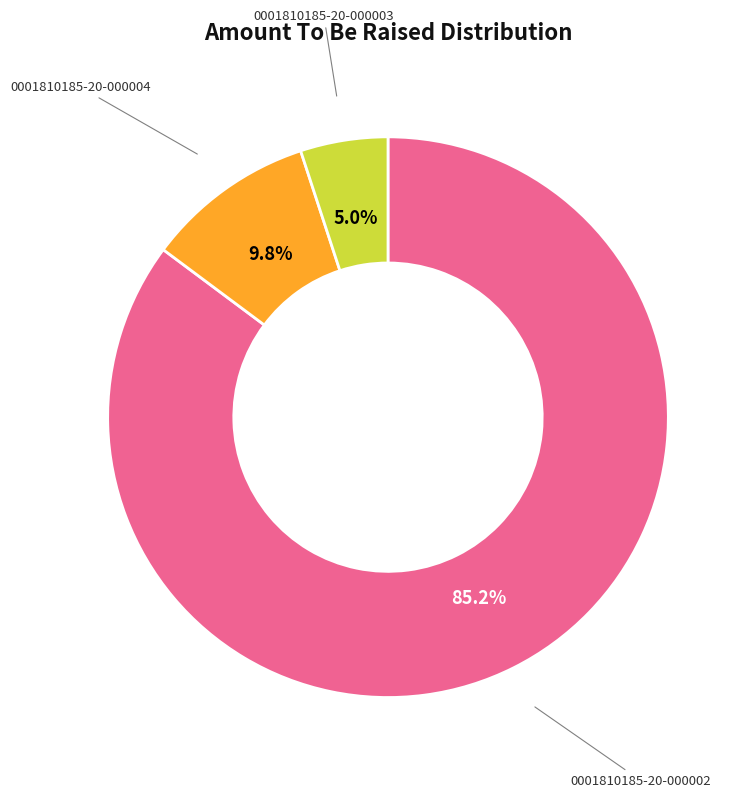

Is there any slice that represents more than half of the pie?

Yes